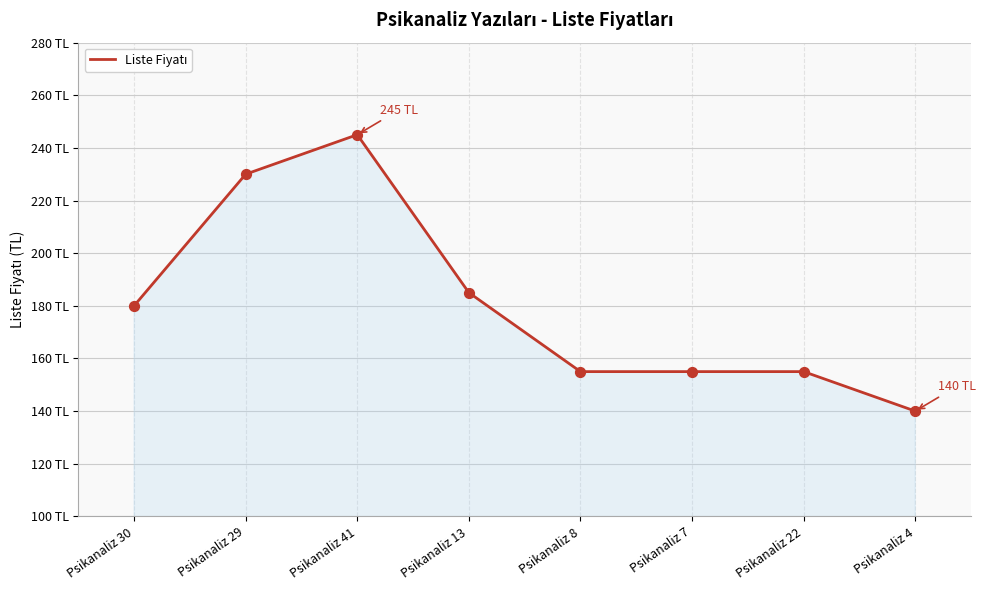

Which has a higher value, Psikanaliz 29 or Psikanaliz 41?

Psikanaliz 41